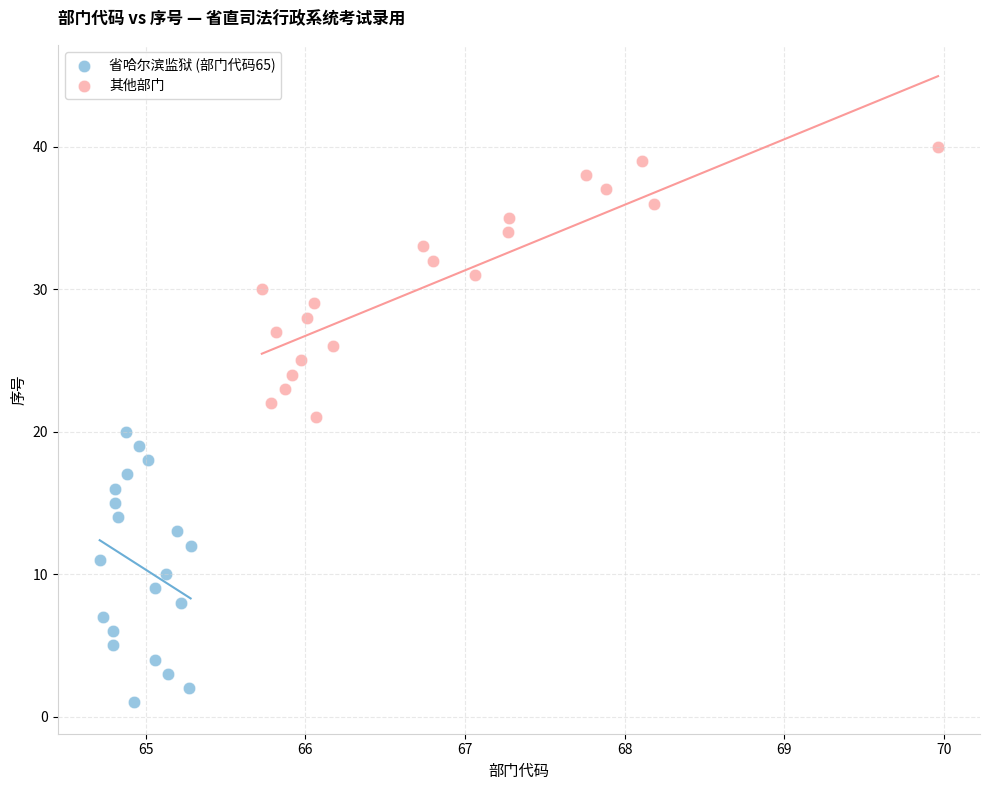

Which series contains the highest Y value?

其他部门